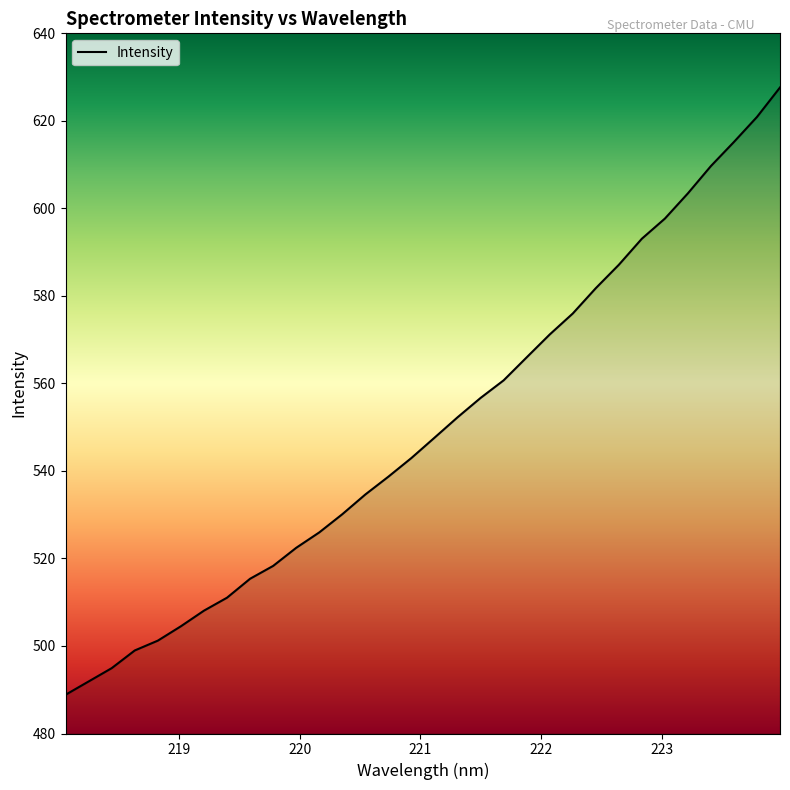

What is the maximum value shown in the chart?

627.6